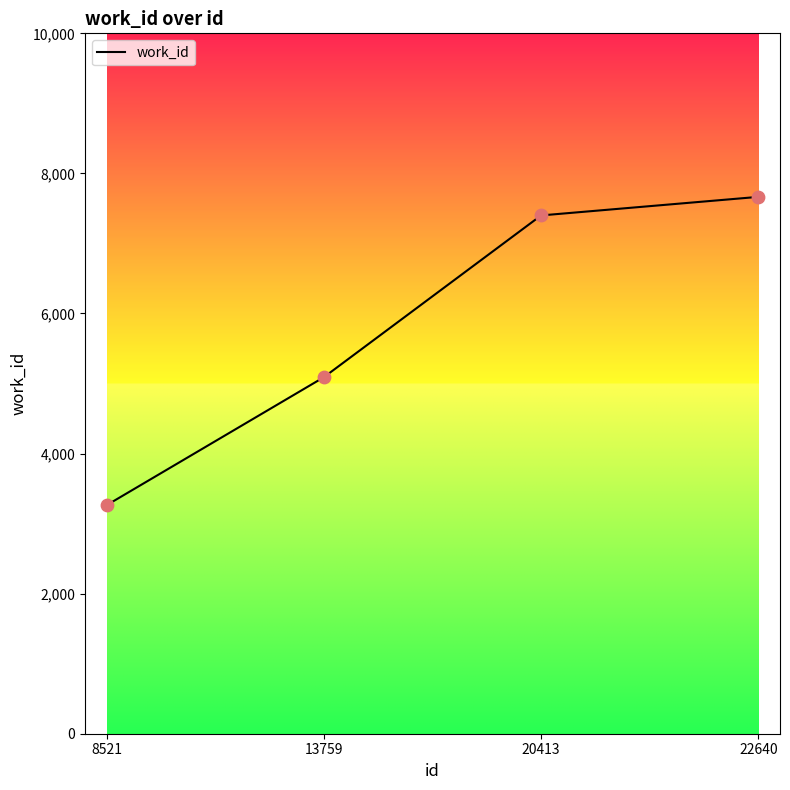

What is the change in value from 13759 to 20413?

+2310